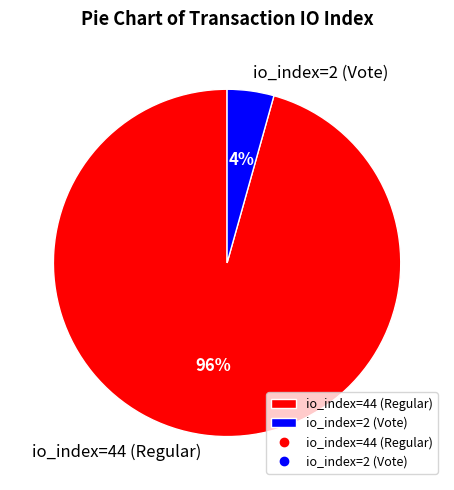

Which has a higher value, io_index=2 (Vote) or io_index=44 (Regular)?

io_index=44 (Regular)